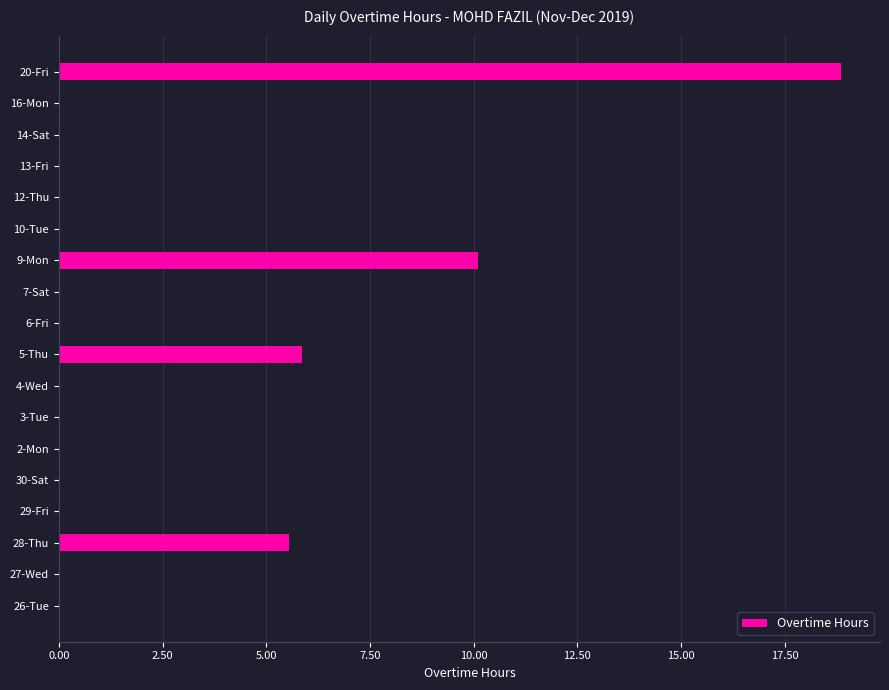

The value at 5-Thu is 5.9. True or false?

True